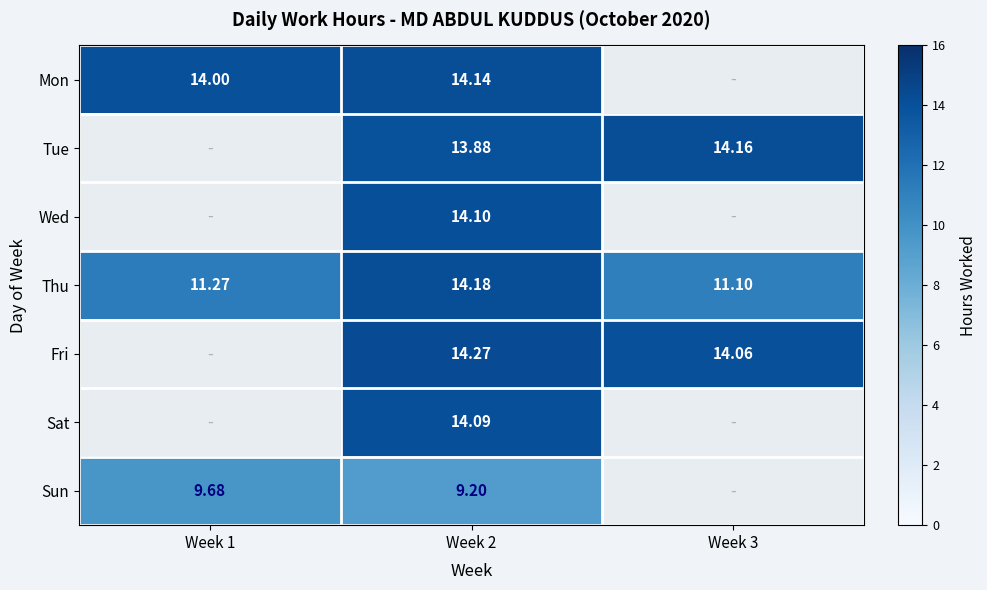

True or false: Sat has a value of 6.2 at Week 2.

False